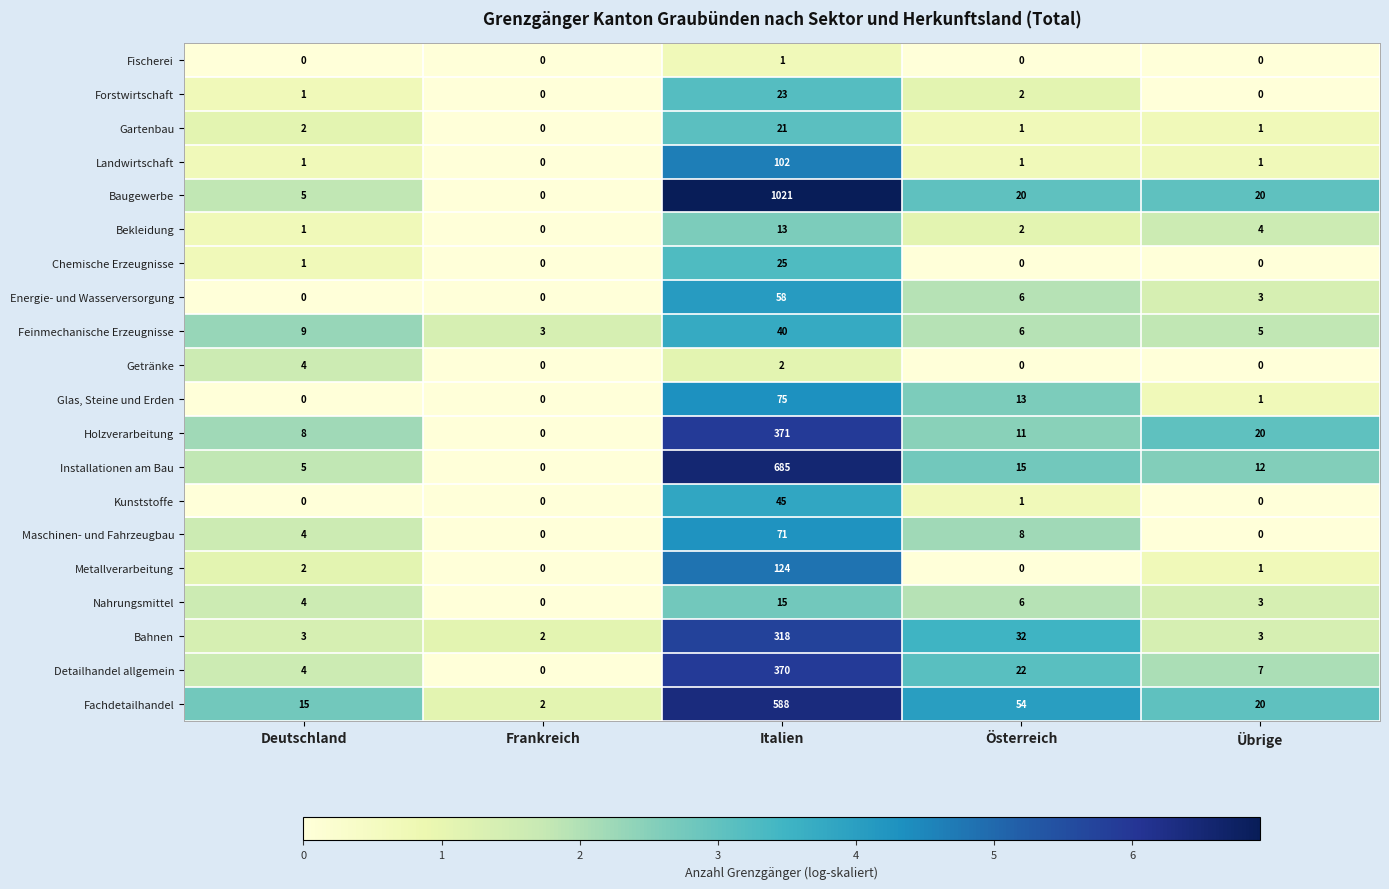

What is the average value of the Gartenbau series?

5